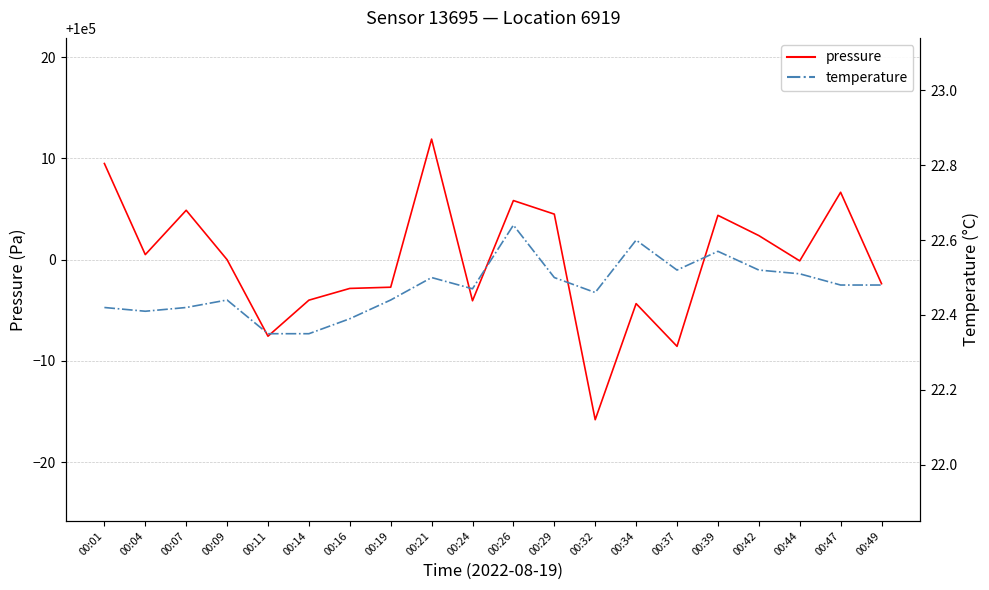

True or false: pressure has more than 1 interior local peaks.

True